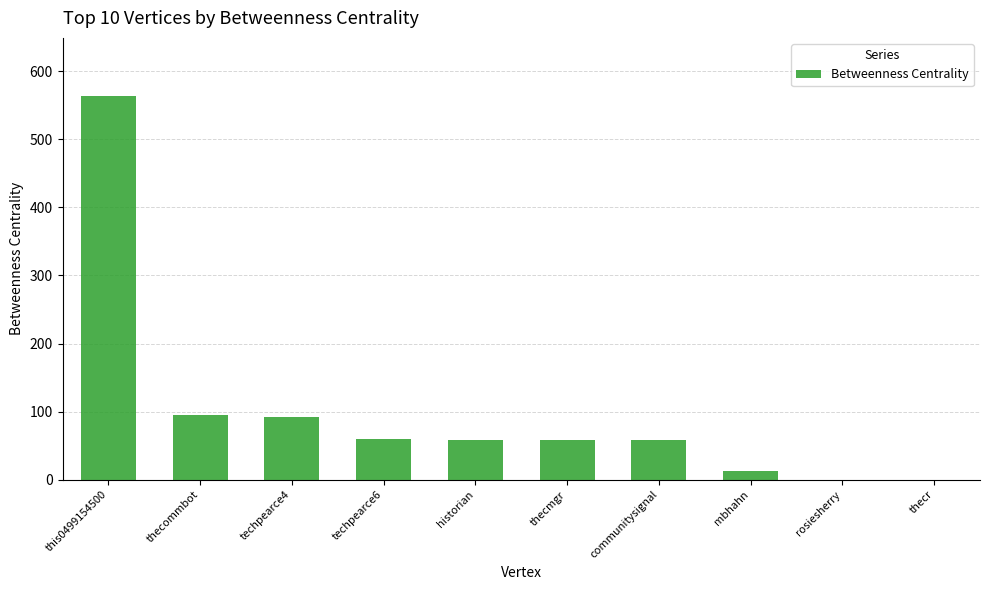

What value does the data have at thecmgr?

58.0